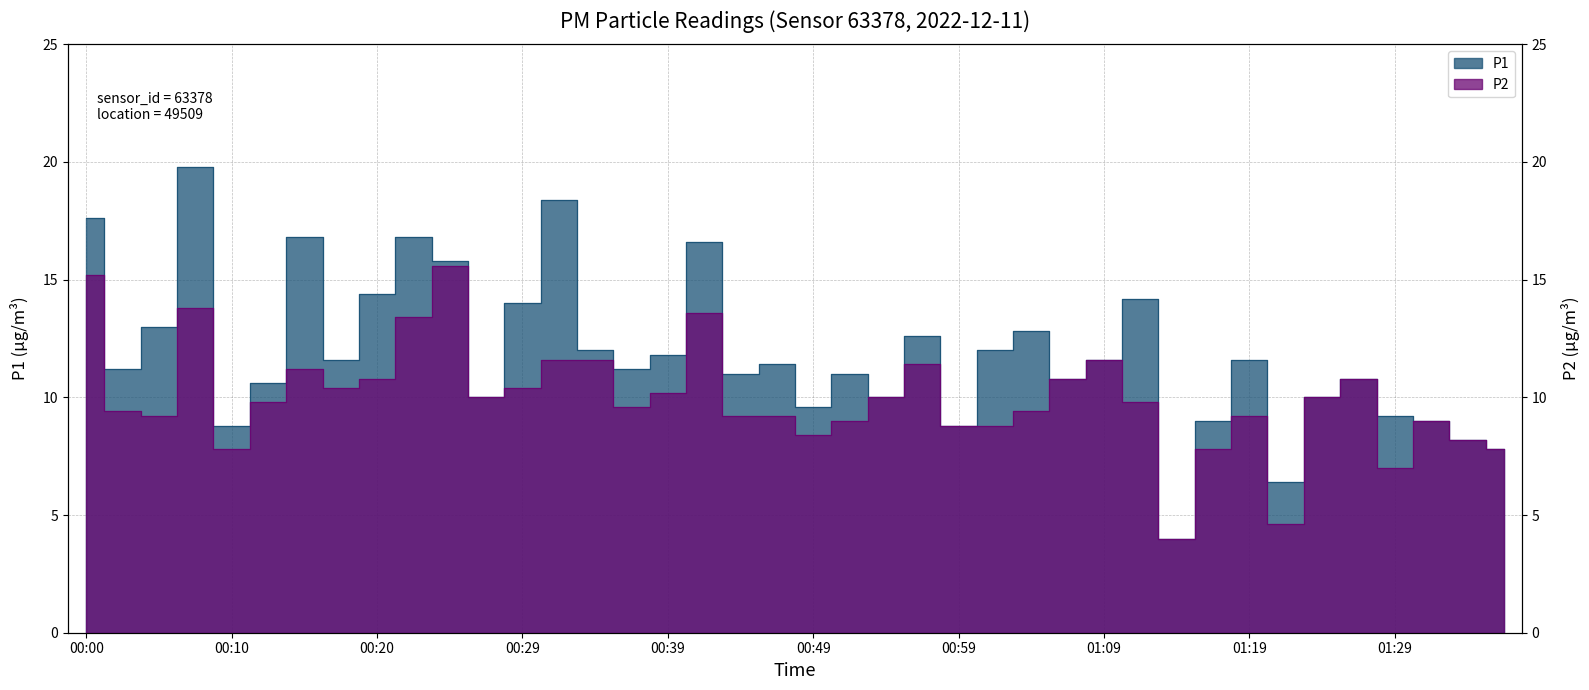

What is the highest value of the P1 series?

19.8